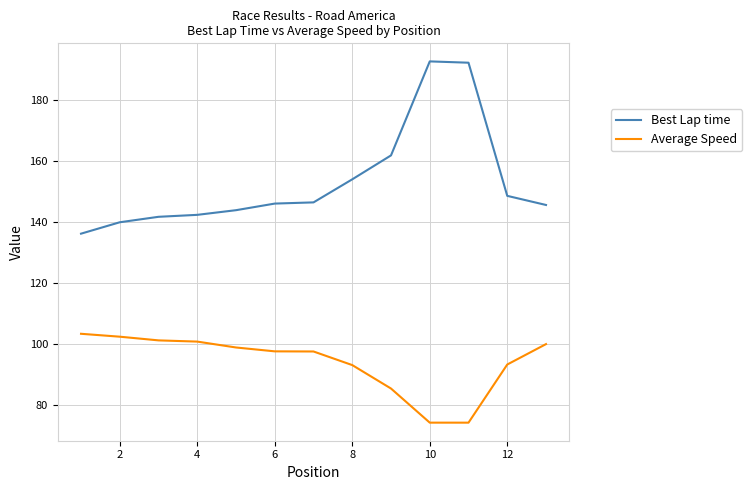

Is this an area chart (filled region under the line)?

No